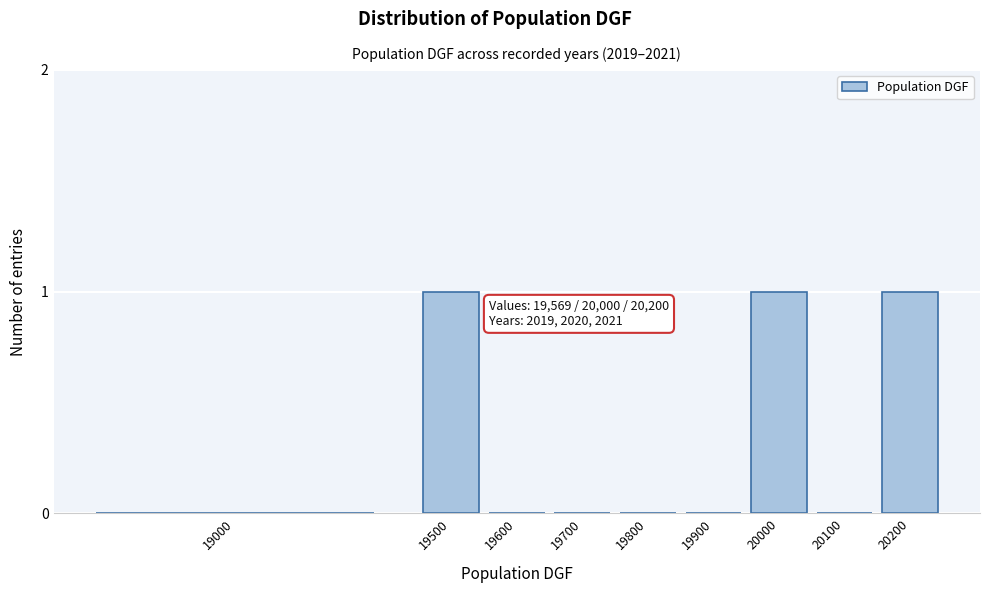

Reading left to right, transcribe all the data shown in this chart.

19000=0	19500=1	19600=0	19700=0	19800=0	19900=0	20000=1	20100=0	20200=1